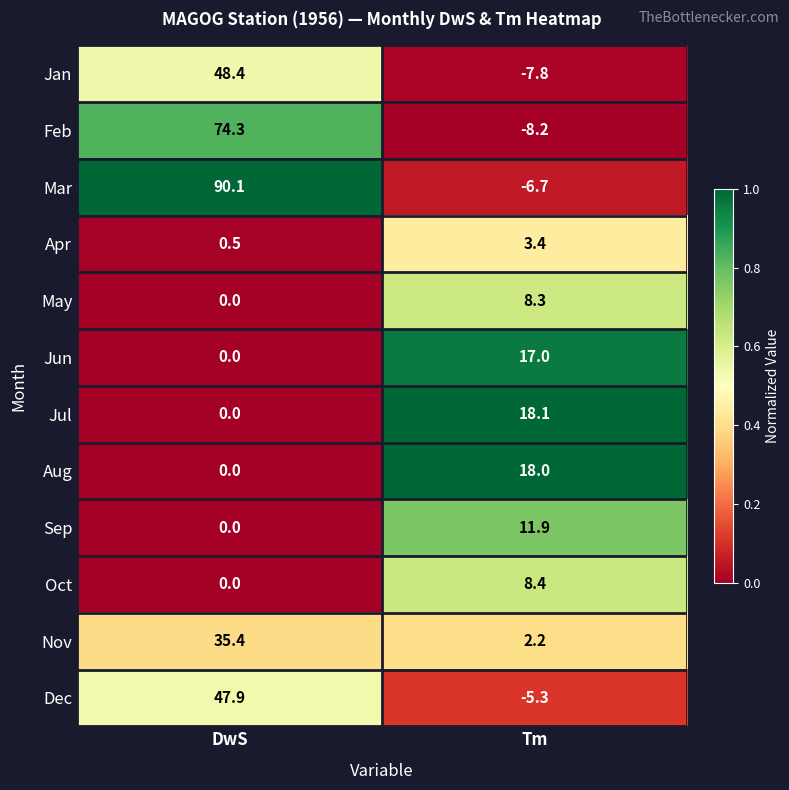

Rank the categories by Dec value from lowest to highest.

Tm, DwS